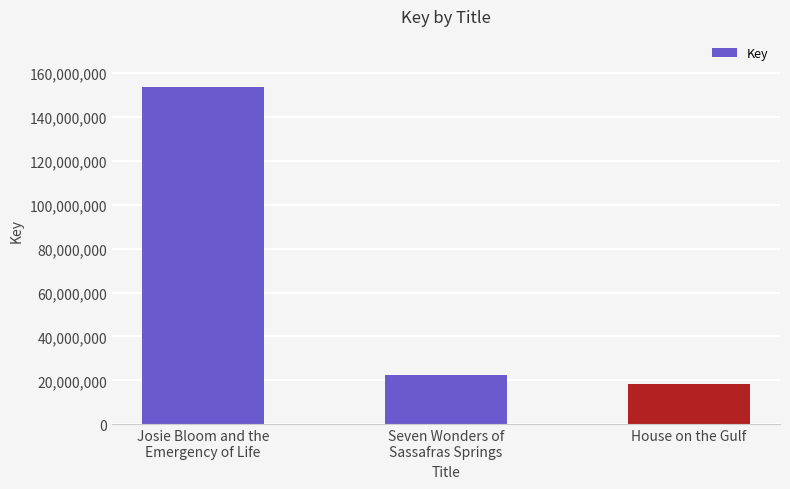

What is the value of the 1st bar from the left?

153705964